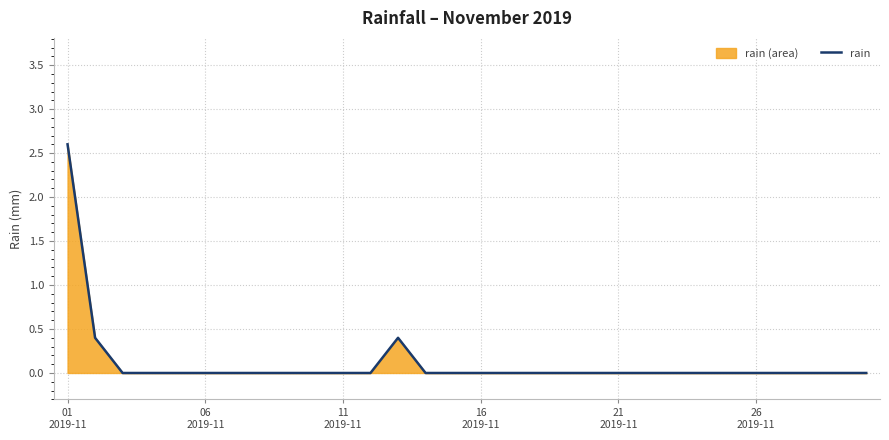

How many interior local peaks (higher than both neighbors) does the data have?

1